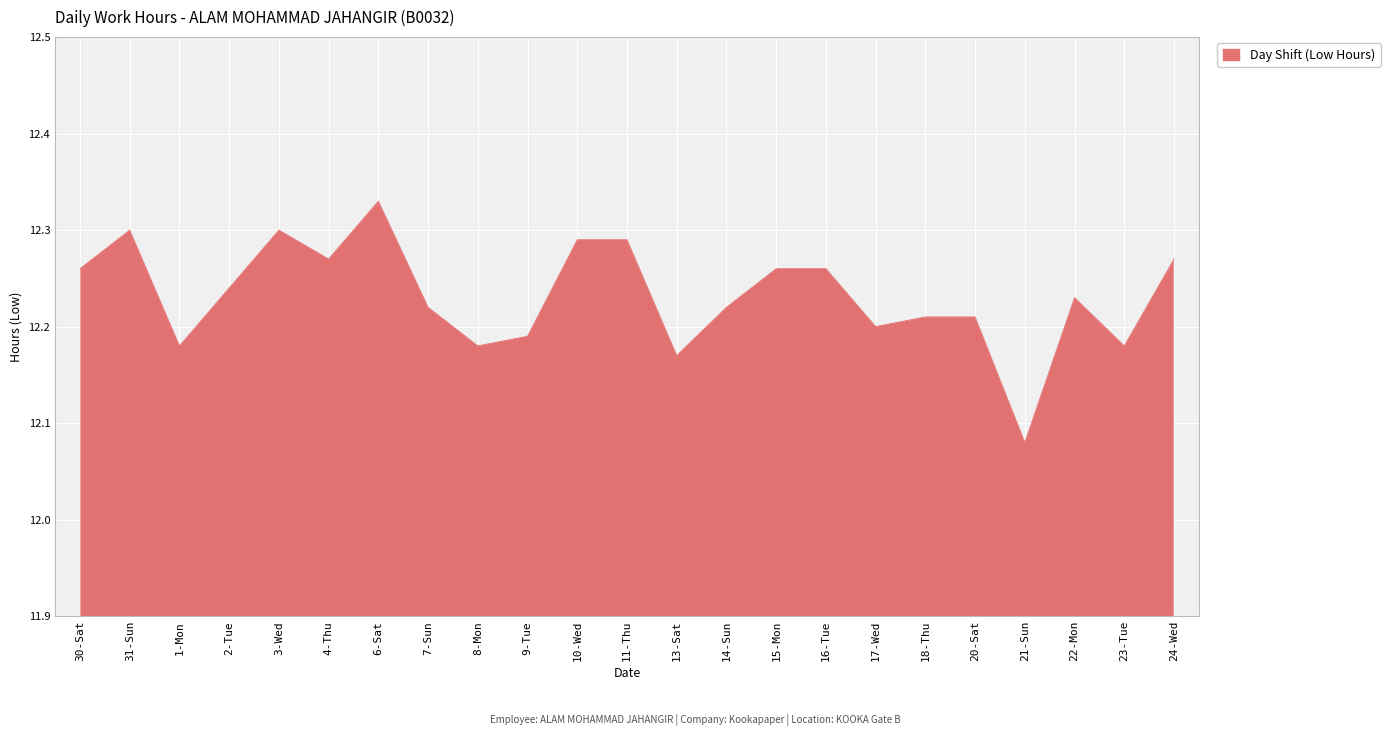

What position from the right is 20-Sat?

5